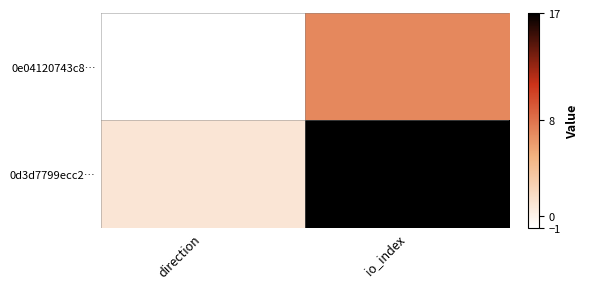

Which series has the largest range (max minus min)?

0d3d7799ecc2…